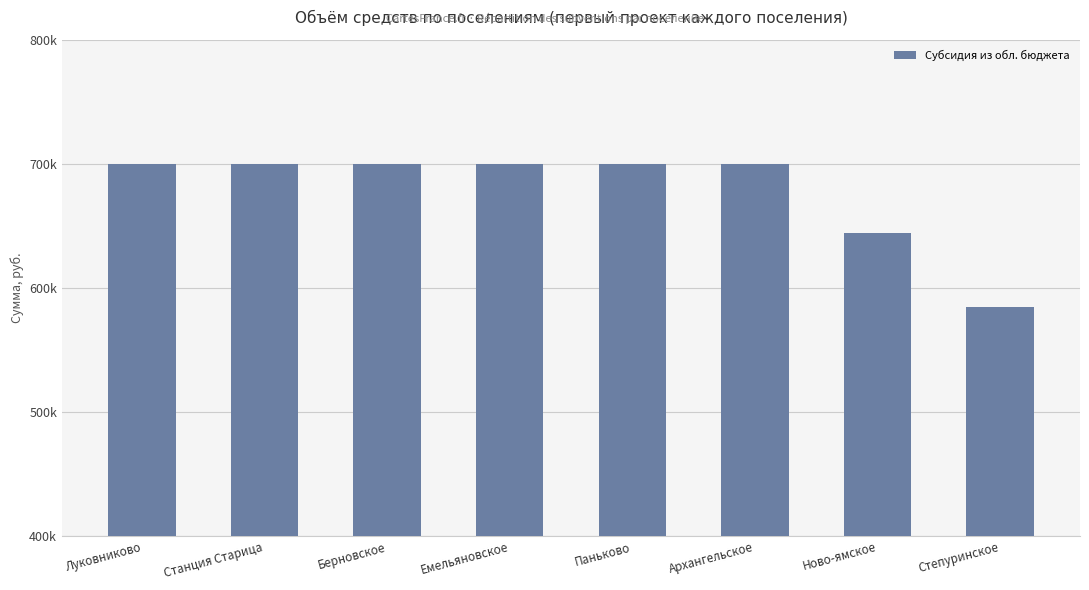

How many bars are there in total?

8